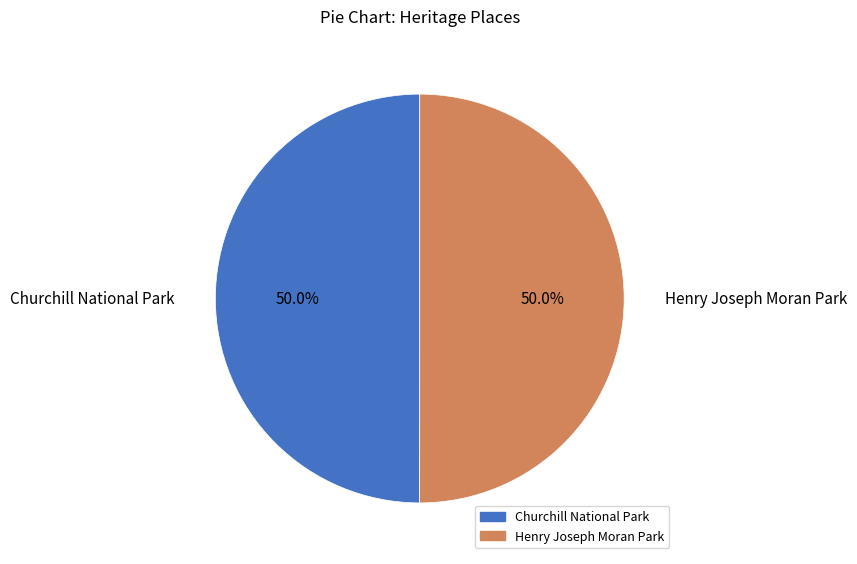

Approximately how many times larger is the value at Henry Joseph Moran Park compared to Churchill National Park?

1.0